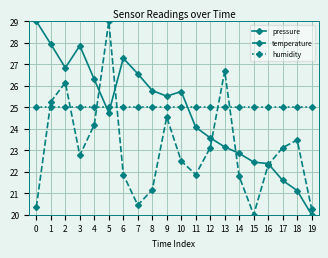

At how many categories does at least one series exceed 23?

20